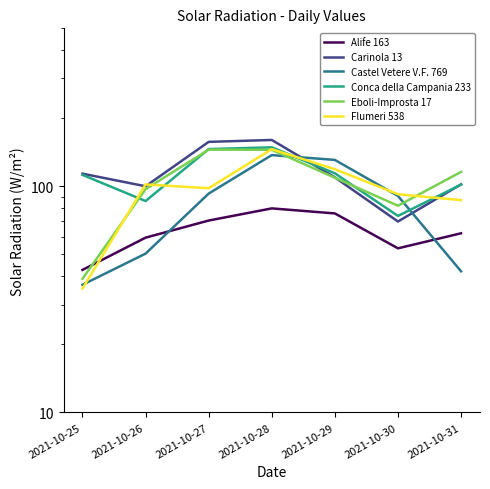

Is it true that Castel Vetere V.F. 769 equals 90.7 at 2021-10-30?

True